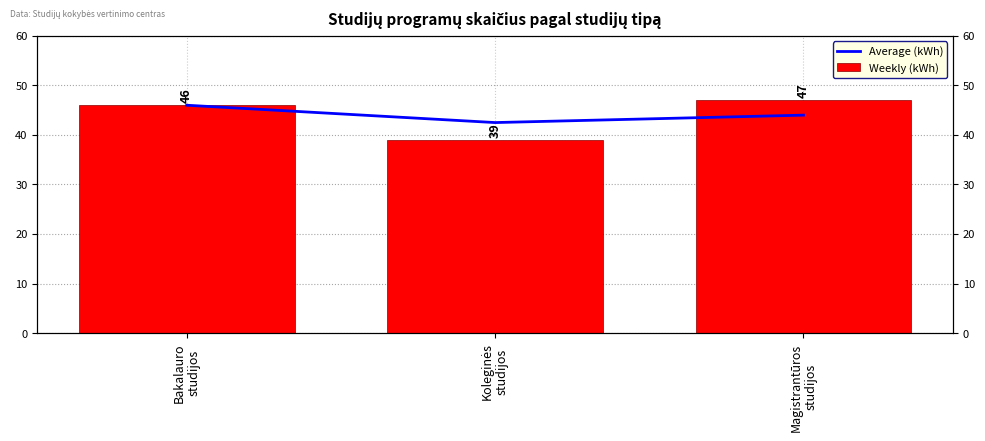

What is the spread (max minus min) of values at Magistrantūros
studijos?

3.0